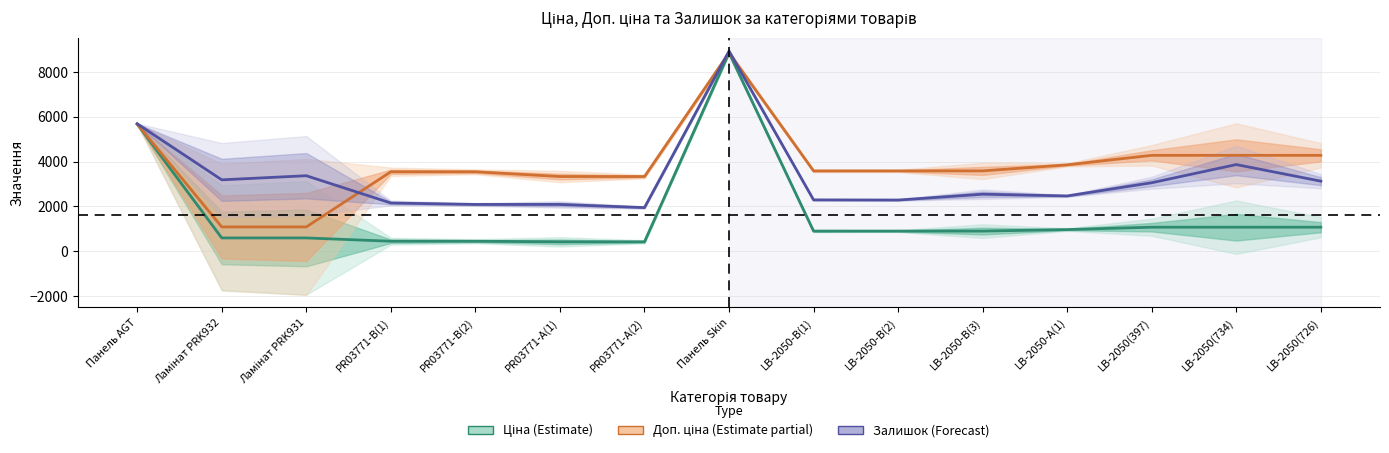

In Залишок (Forecast), how many points are higher than both neighbors (excluding endpoints)?

5